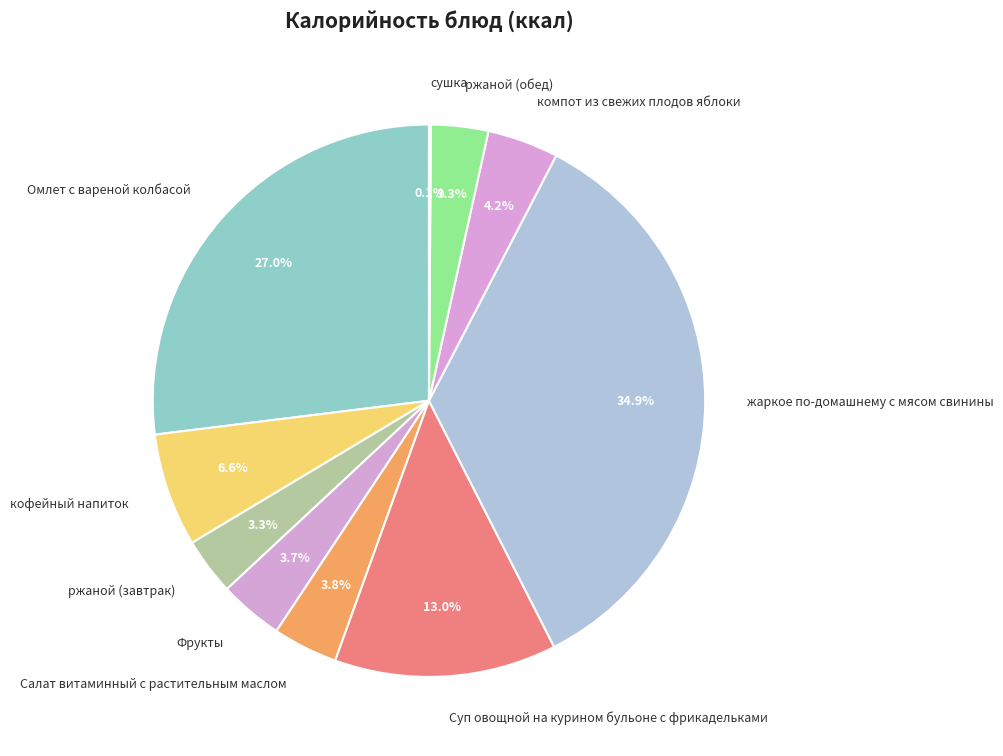

To the nearest percent, what percentage of the pie is ржаной (завтрак)?

3%